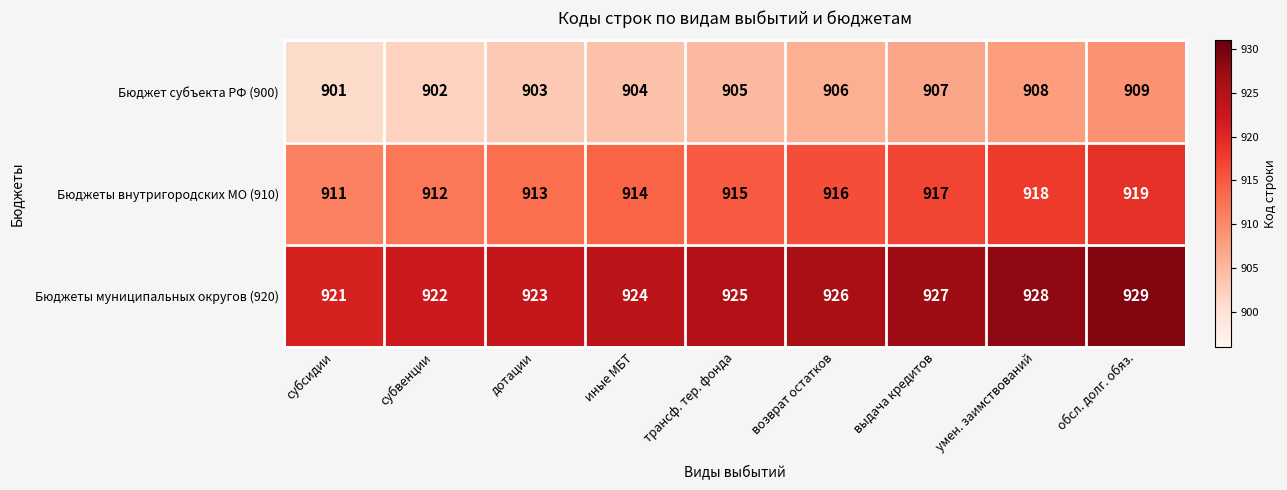

Rank the series by their maximum value, from lowest to highest.

Бюджет субъекта РФ (900), Бюджеты внутригородских МО (910), Бюджеты муниципальных округов (920)